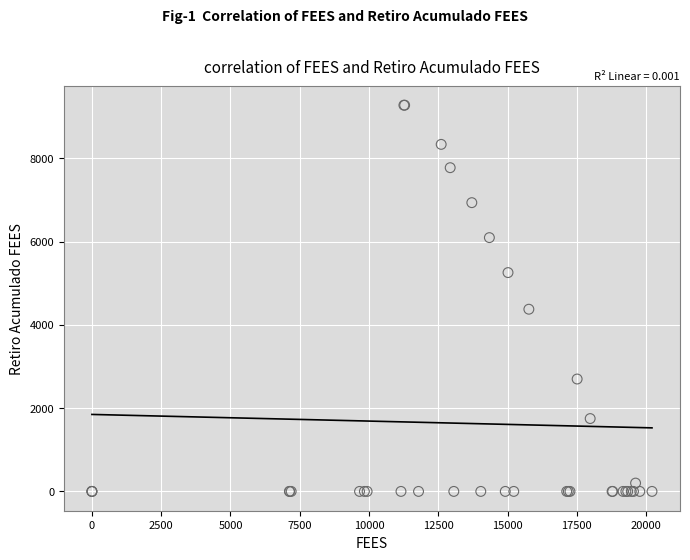

What Y value in the scatter plot is closest to 4638?

4376.7